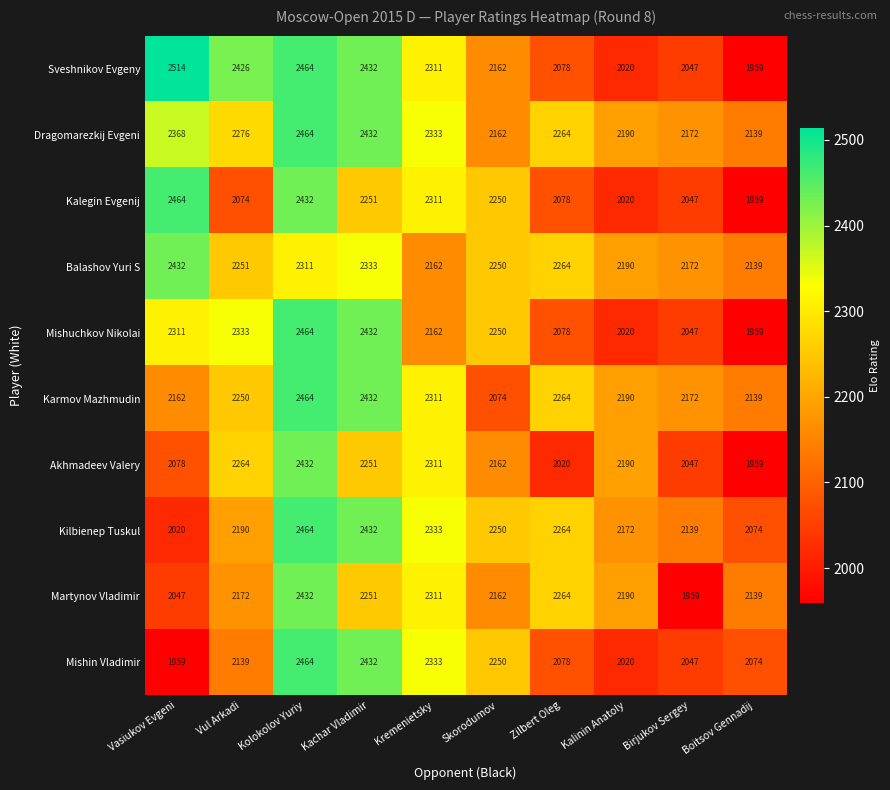

At which label does Martynov Vladimir first exceed 2190?

Kolokolov Yuriy